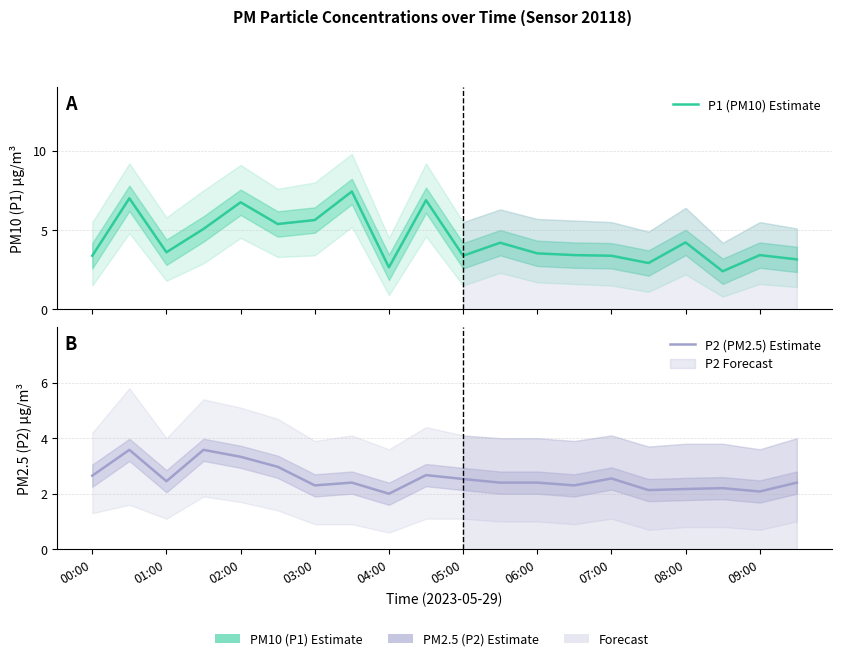

Which series has the widest spread of values?

P1 (PM10) Estimate